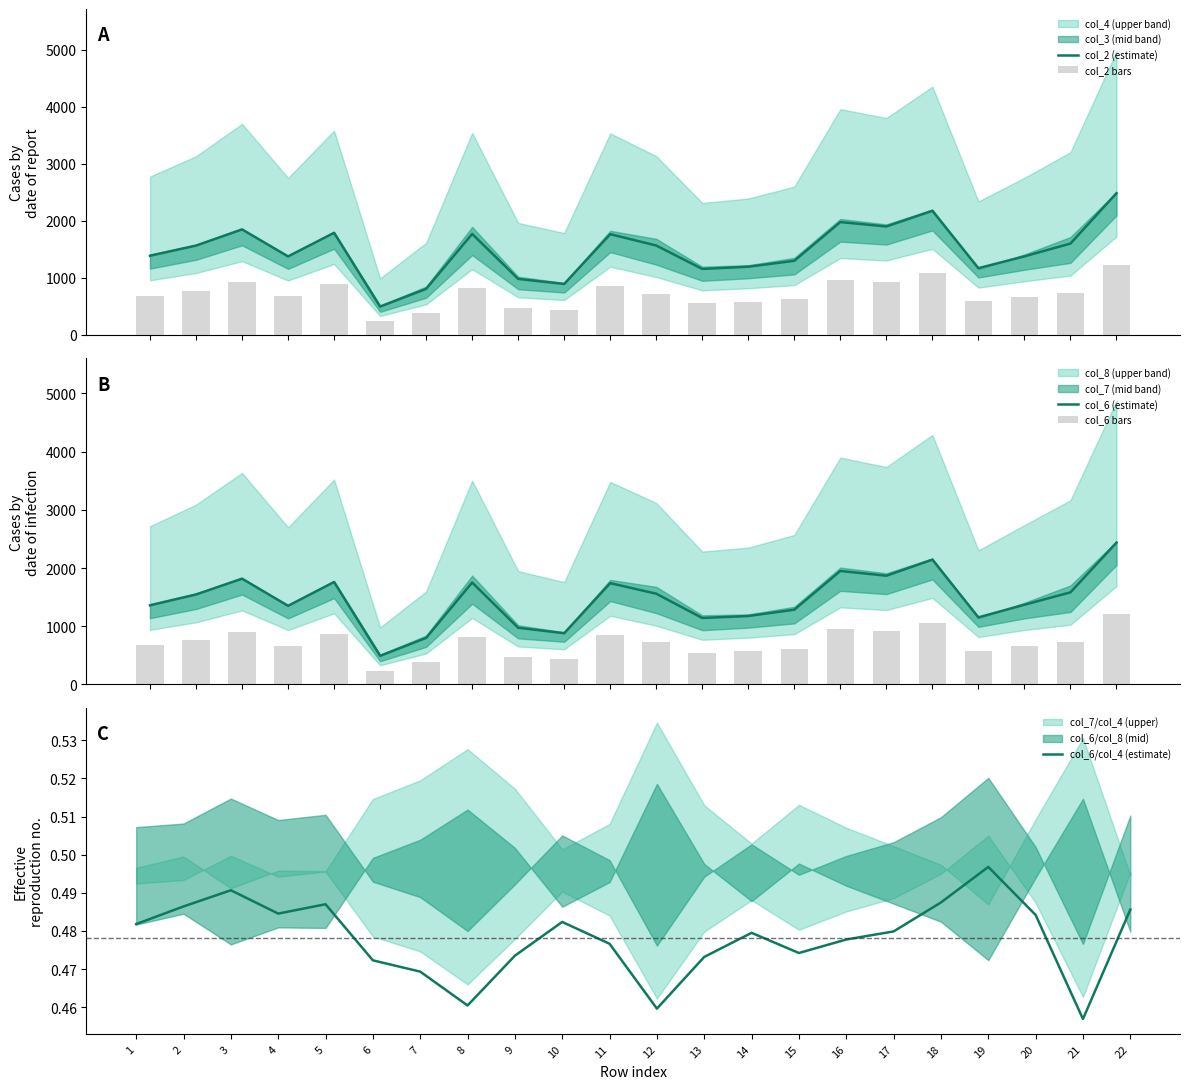

Does the chart contain any negative values?

No